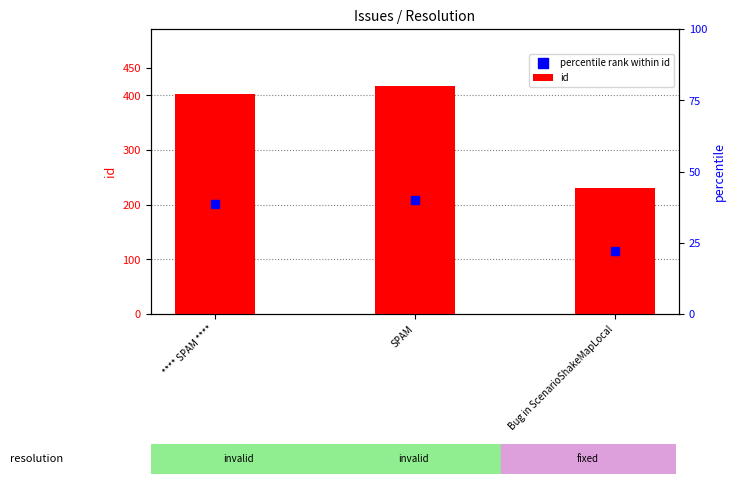

At how many categories does at least one series exceed 377?

2